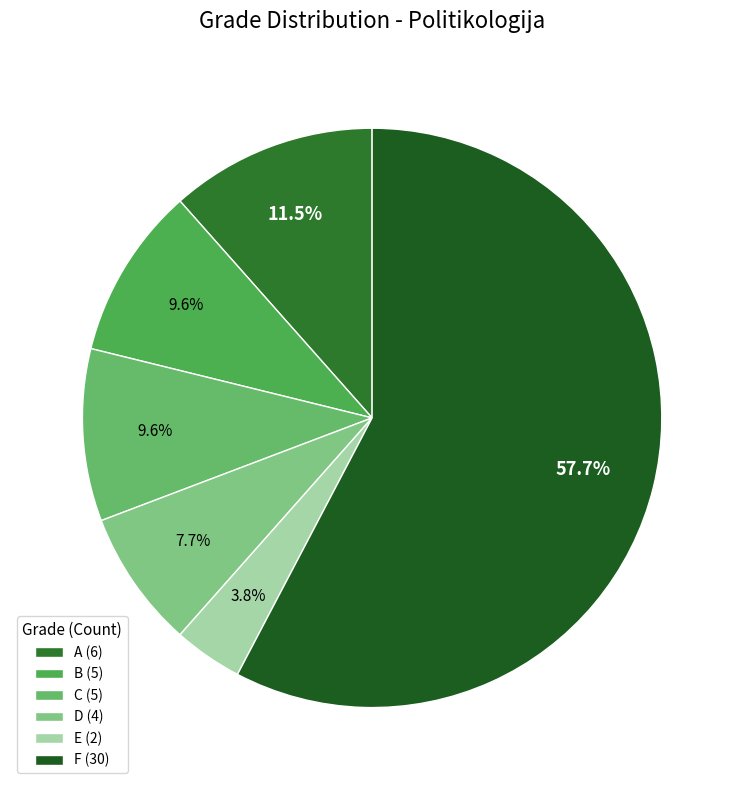

To the nearest percent, what is the difference between the D and F slice percentages?

50%